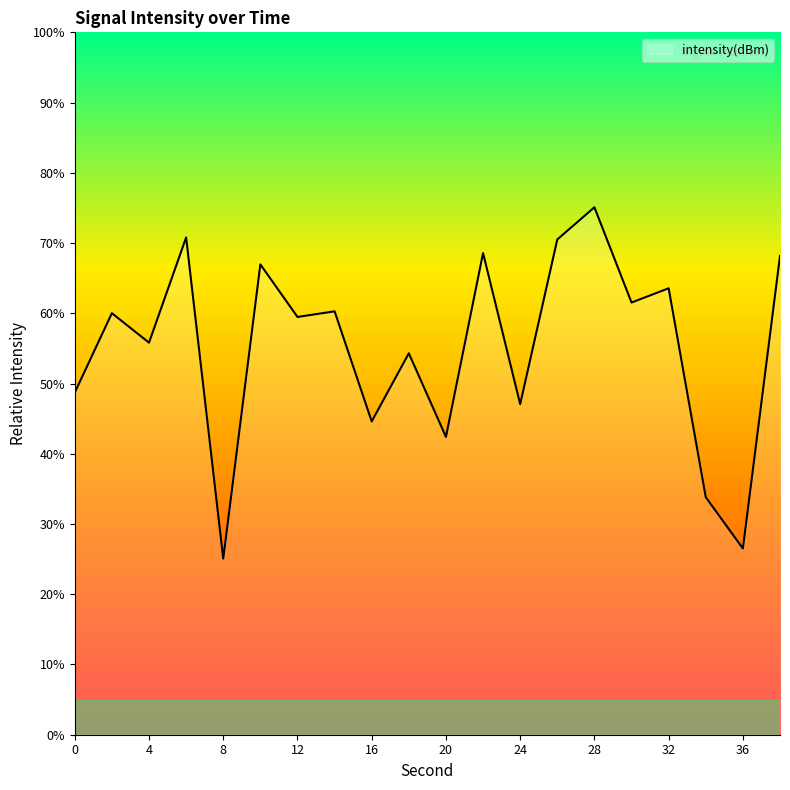

What is the smallest value displayed?

25.1